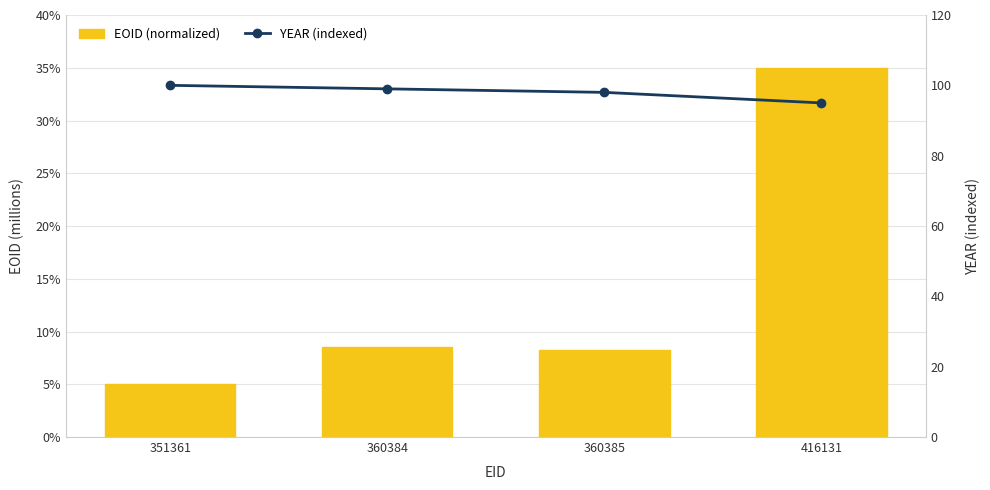

Which series has the largest total across all categories?

YEAR (indexed)